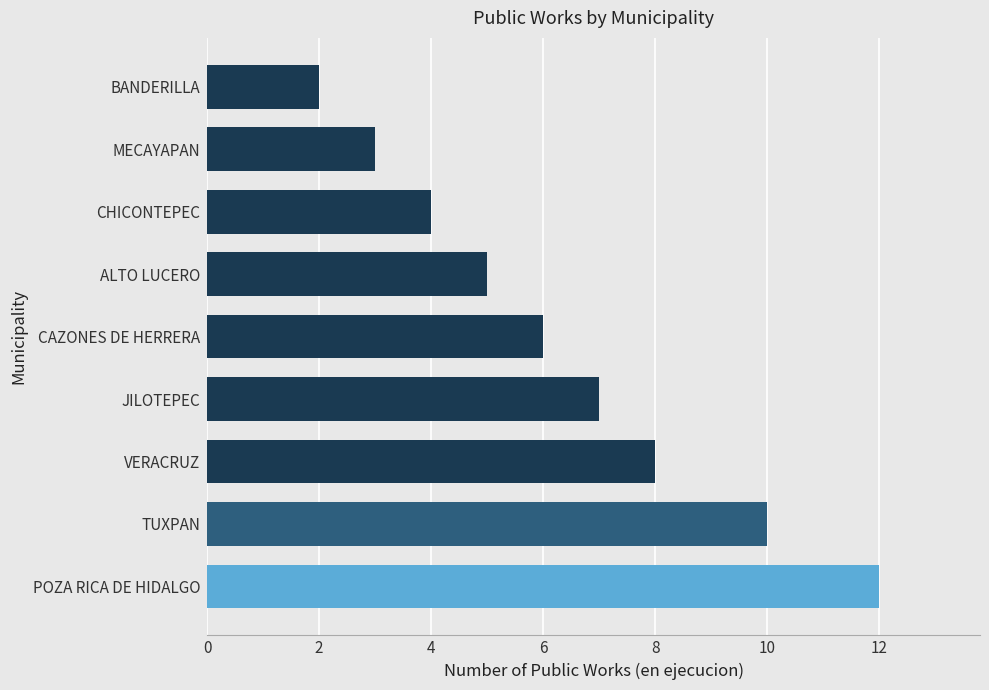

Count the number of data series in this chart.

1